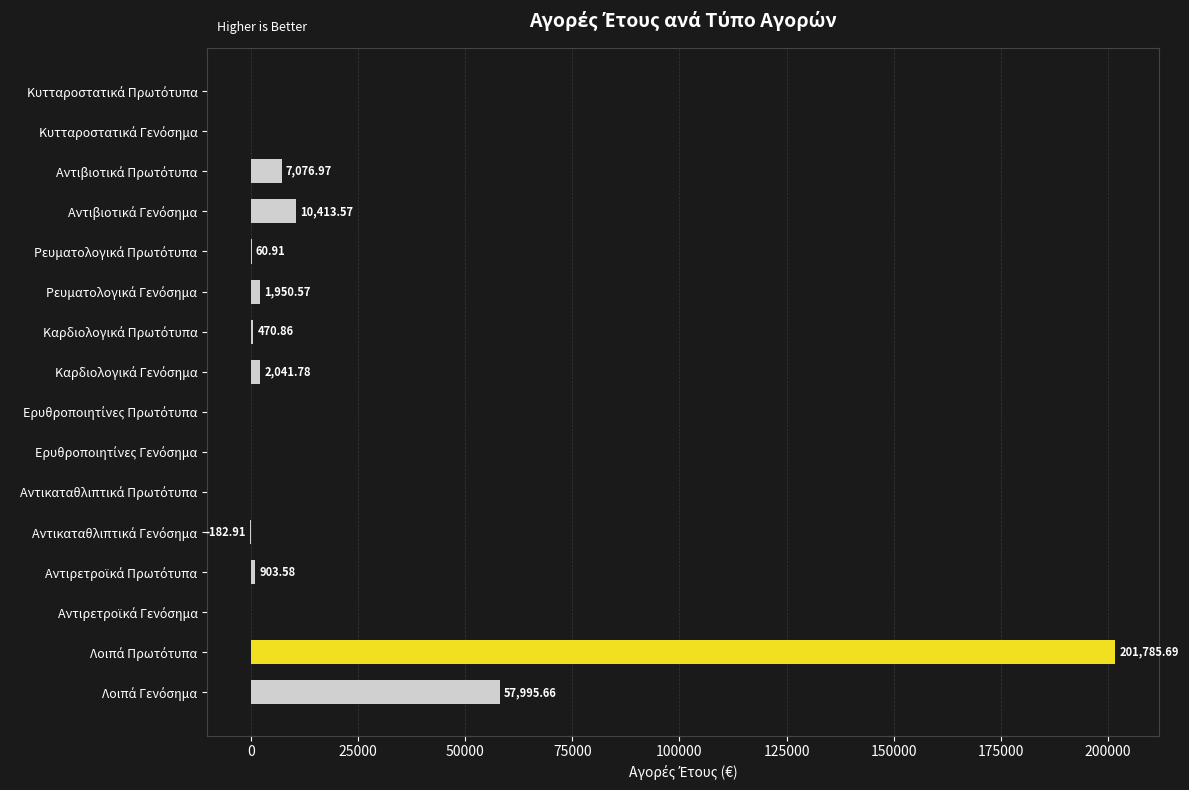

What is the sum of all values?

282516.7